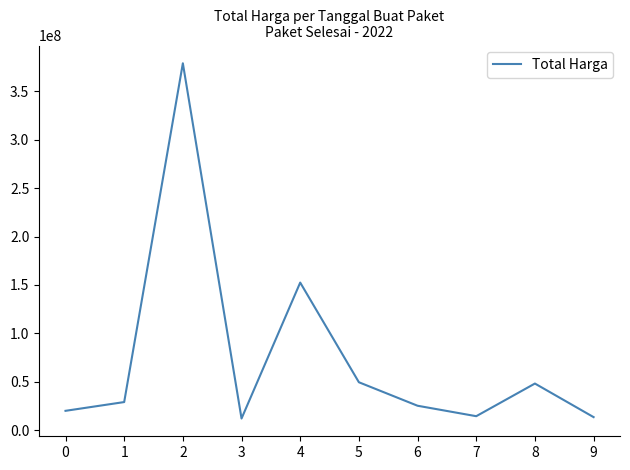

The value at 0 is 19950000. True or false?

True